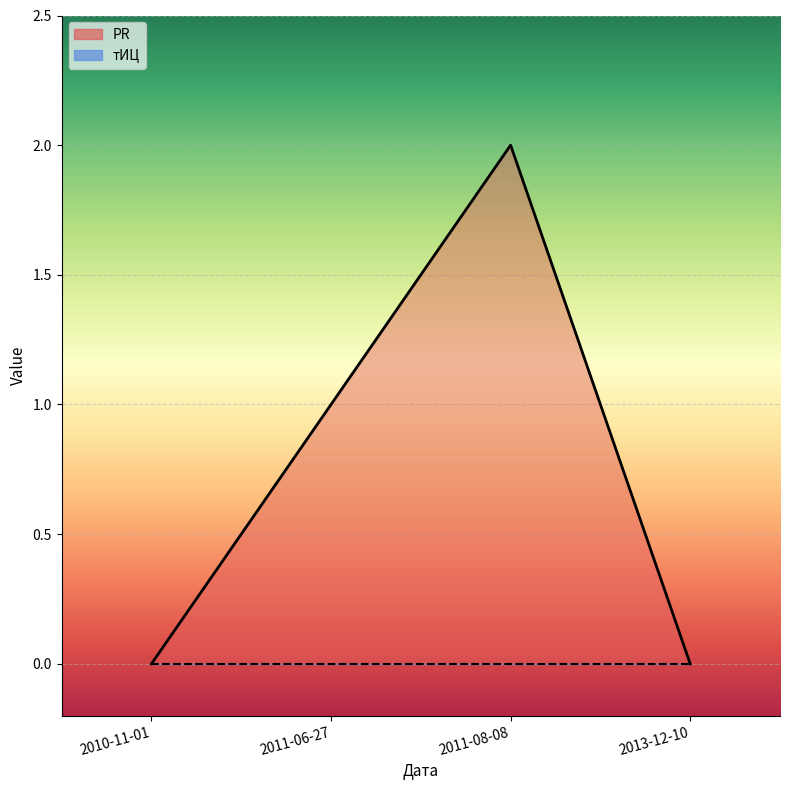

Reading left to right, what are all the values shown in this chart?

2010-11-01=0	2011-06-27=1	2011-08-08=2	2013-12-10=0